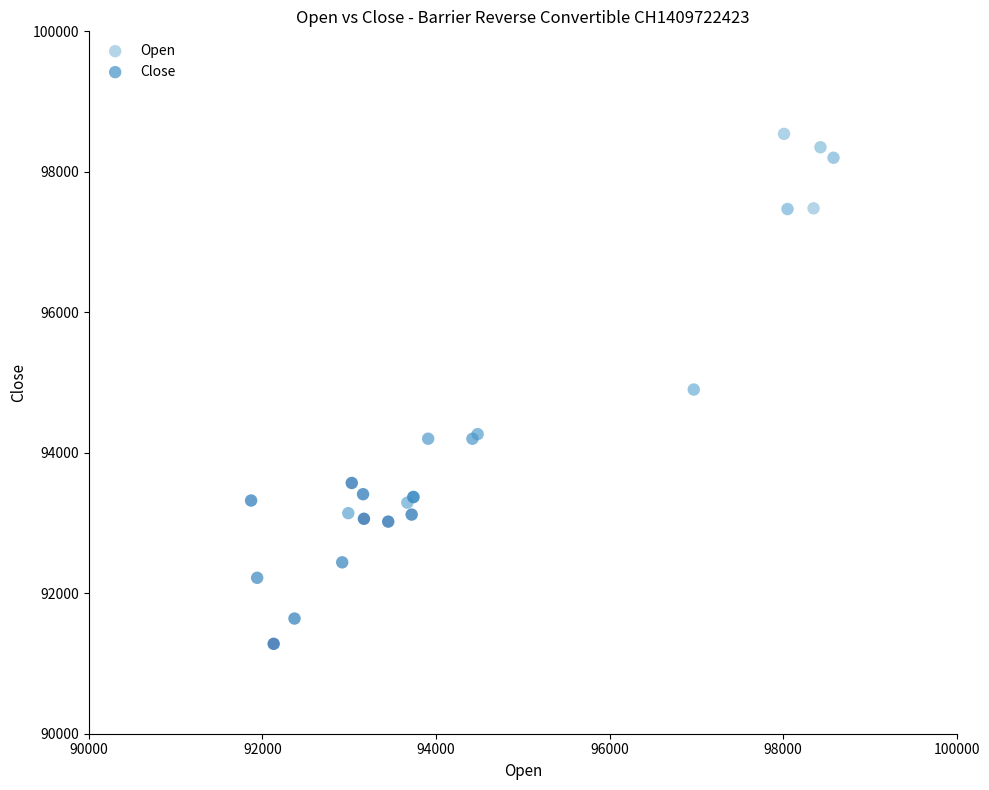

Which series contains the highest Y value?

Open